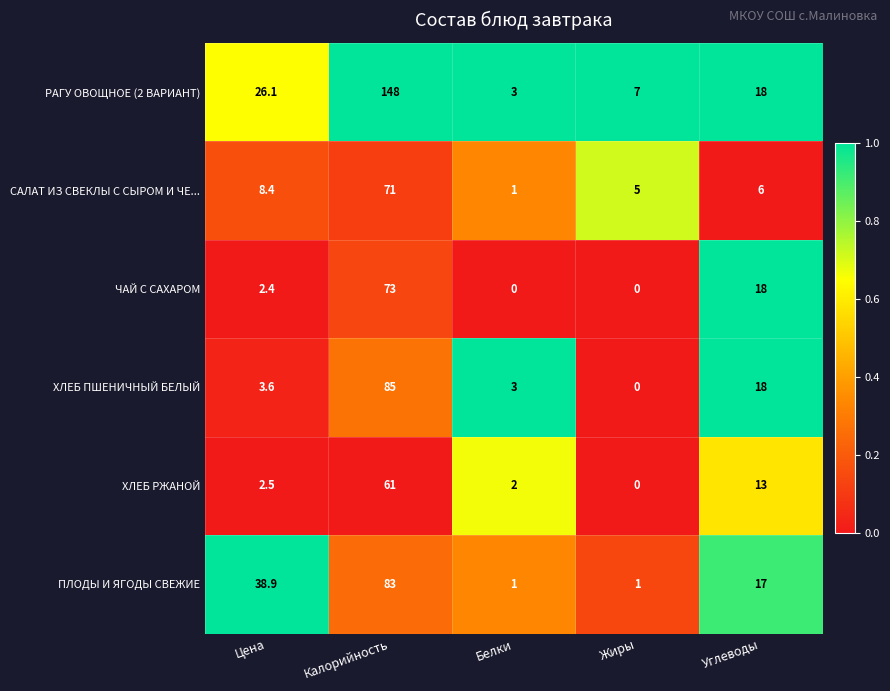

Reading left to right, extract all data points from this chart.

РАГУ ОВОЩНОЕ (2 ВАРИАНТ): Цена=26.1	Калорийность=148.0	Белки=3.0	Жиры=7.0	Углеводы=18.0
САЛАТ ИЗ СВЕКЛЫ С СЫРОМ И ЧЕ...: Цена=8.4	Калорийность=71.0	Белки=1.0	Жиры=5.0	Углеводы=6.0
ЧАЙ С САХАРОМ: Цена=2.4	Калорийность=73.0	Белки=0.0	Жиры=0.0	Углеводы=18.0
ХЛЕБ ПШЕНИЧНЫЙ БЕЛЫЙ: Цена=3.6	Калорийность=85.0	Белки=3.0	Жиры=0.0	Углеводы=18.0
ХЛЕБ РЖАНОЙ: Цена=2.5	Калорийность=61.0	Белки=2.0	Жиры=0.0	Углеводы=13.0
ПЛОДЫ И ЯГОДЫ СВЕЖИЕ: Цена=38.9	Калорийность=83.0	Белки=1.0	Жиры=1.0	Углеводы=17.0